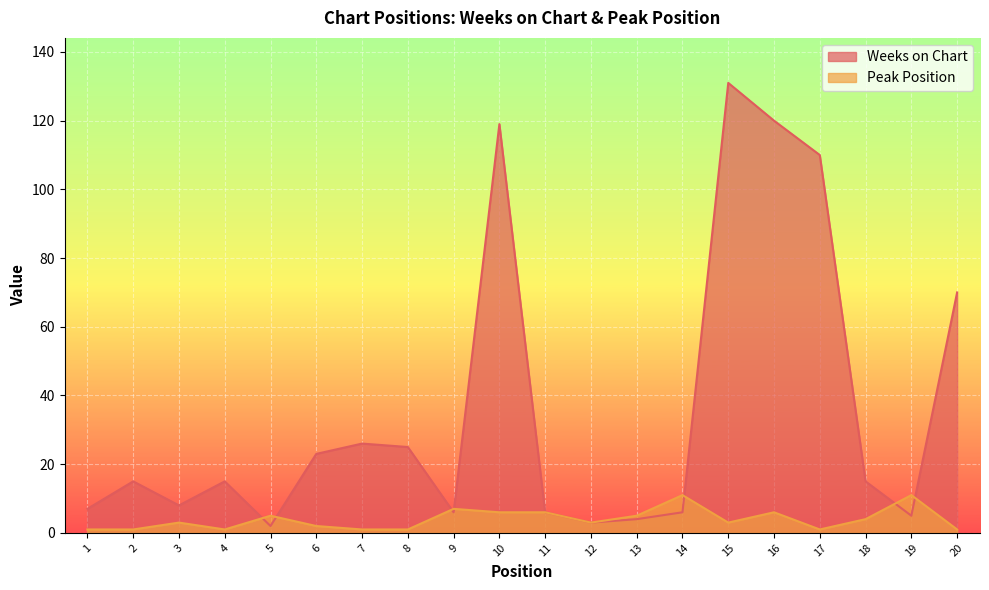

What is the maximum value shown in the chart?

131